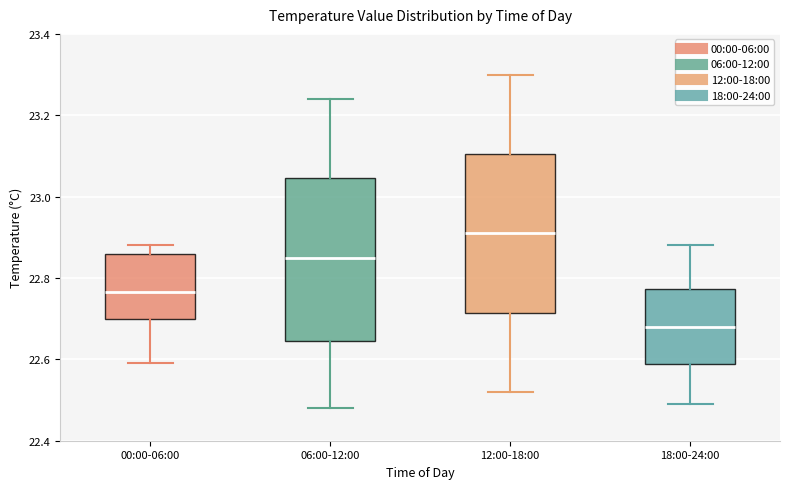

Which box's median line is the highest?

12:00-18:00